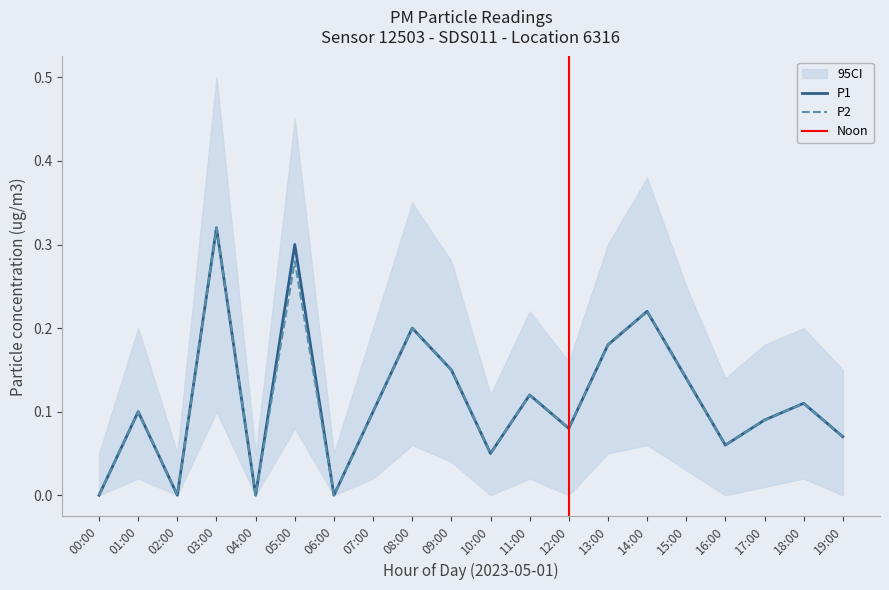

Rank the series by their maximum value, from lowest to highest.

P1, P2